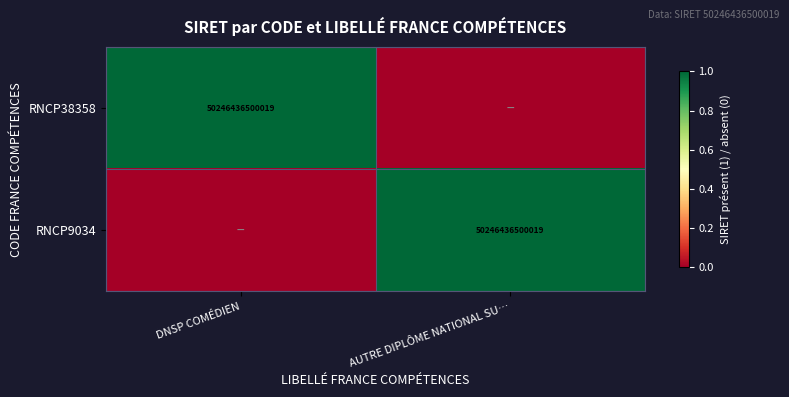

True or false: RNCP38358 has a value of 1 at DNSP COMÉDIEN.

False